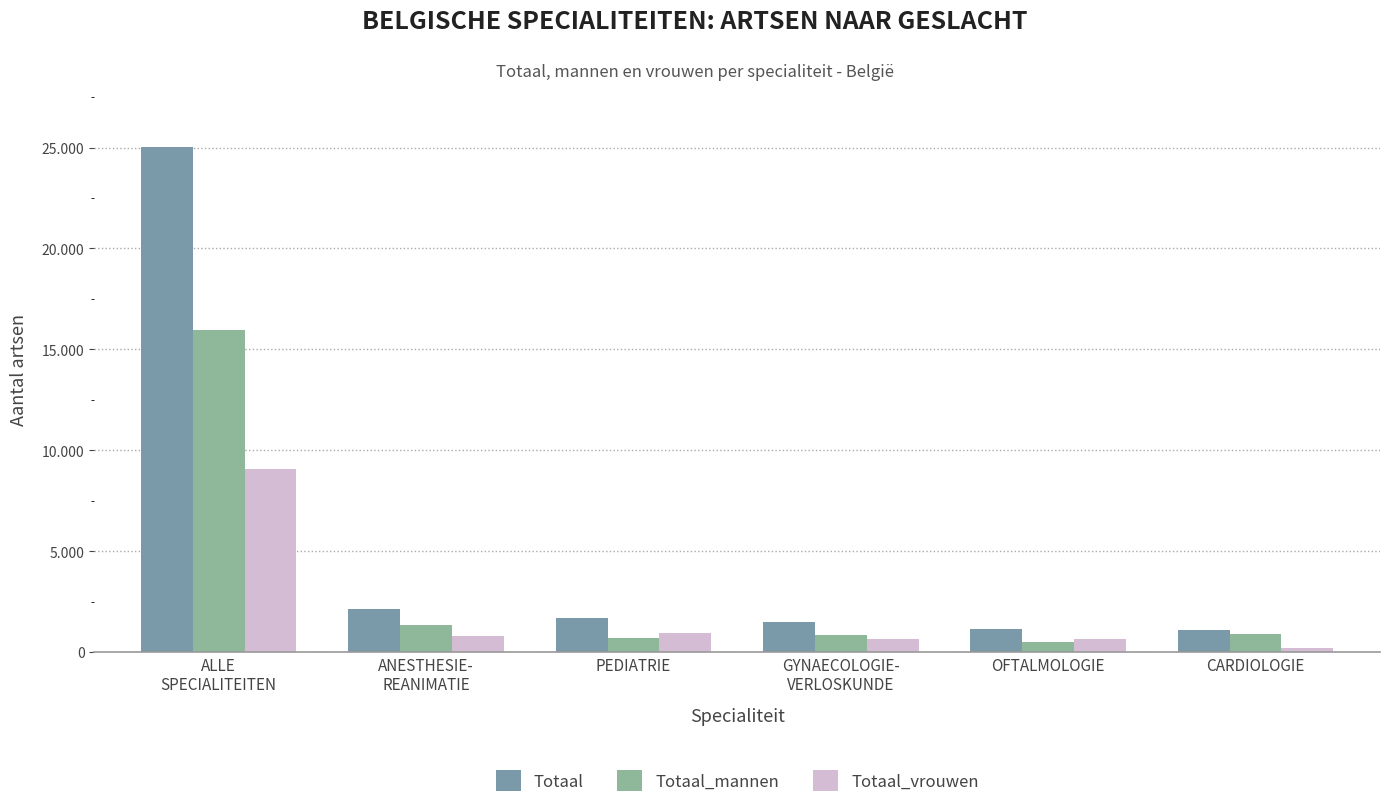

Are the bars grouped side by side (vs. stacked)?

Yes